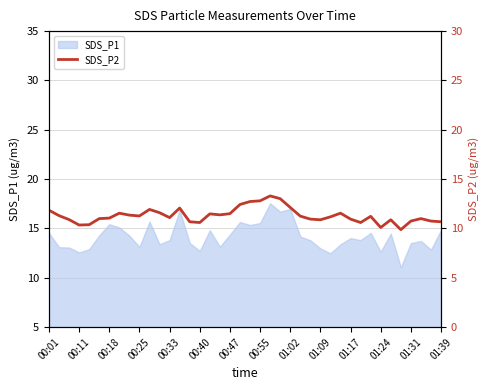

What value does the data have at 00:40?

10.6